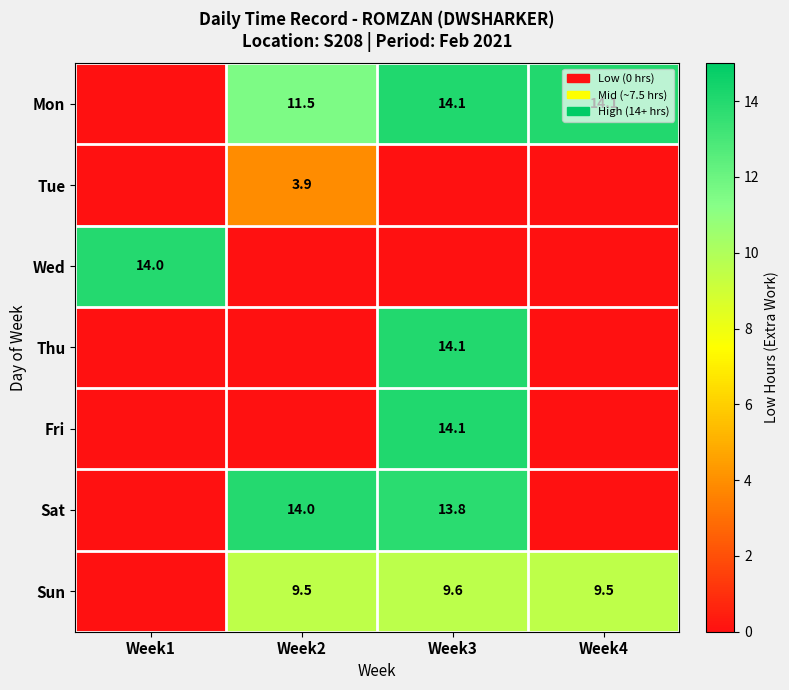

The value of Thu at Week3 is 19.0. True or false?

False